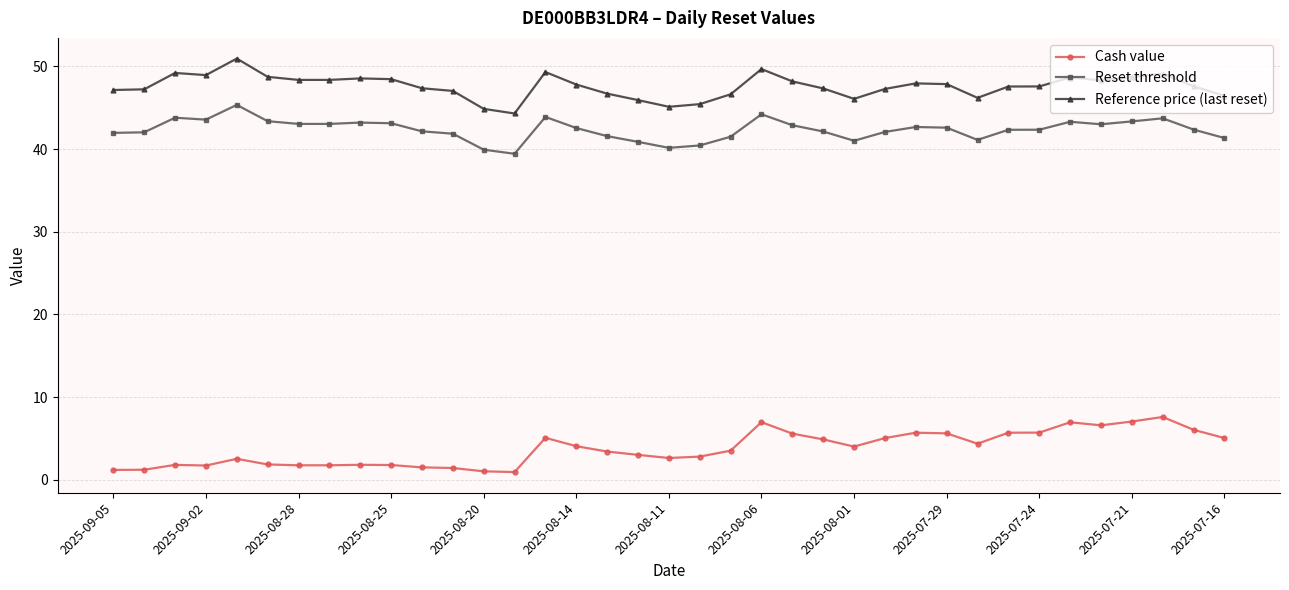

What is the maximum value shown in the chart?

50.9